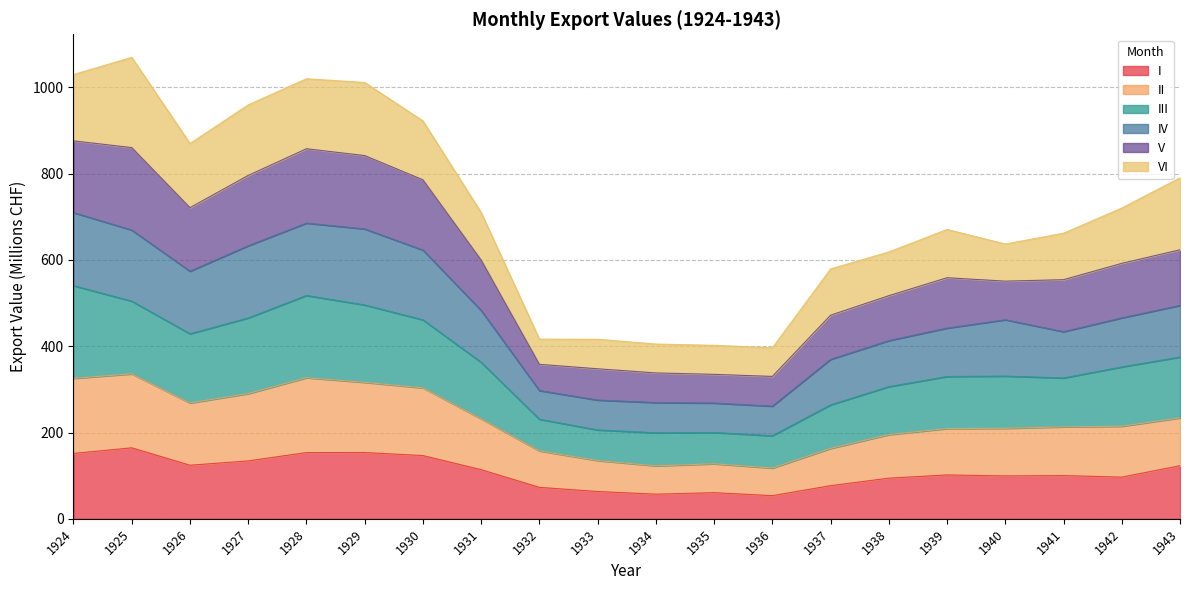

What is the maximum value shown in the chart?

1069.4